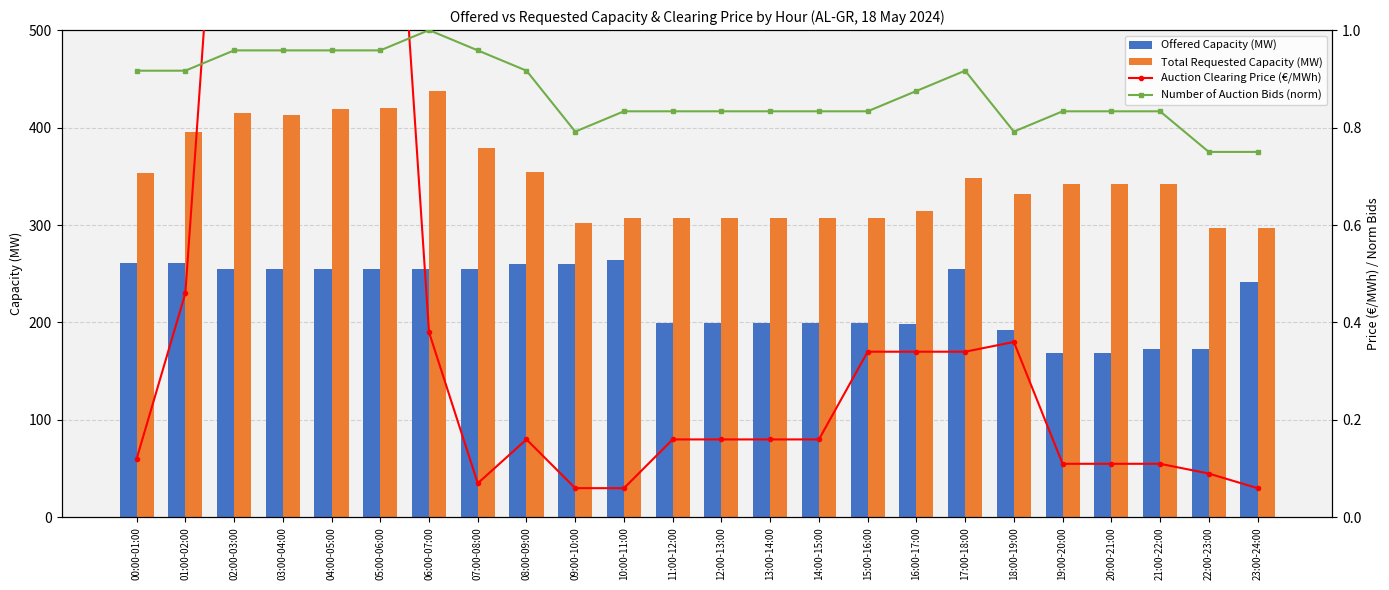

How many series are shown in this chart?

4